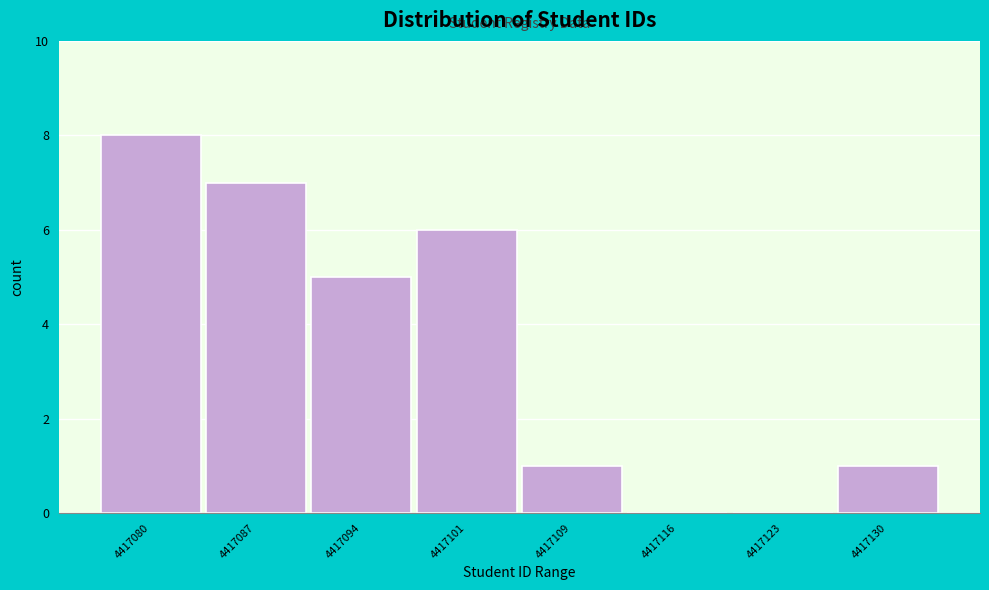

Reading left to right, transcribe all the data shown in this chart.

4417080=8	4417087=7	4417094=5	4417101=6	4417109=1	4417116=0	4417123=0	4417130=1